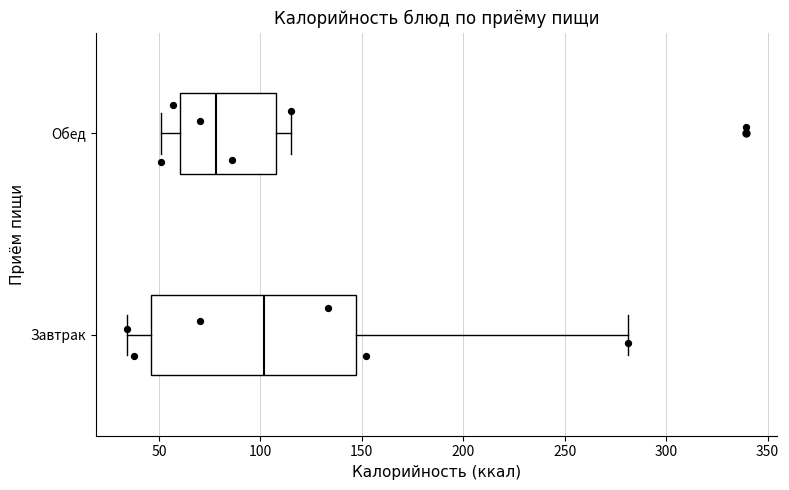

Which box is the widest, from its left edge to its right edge?

Завтрак